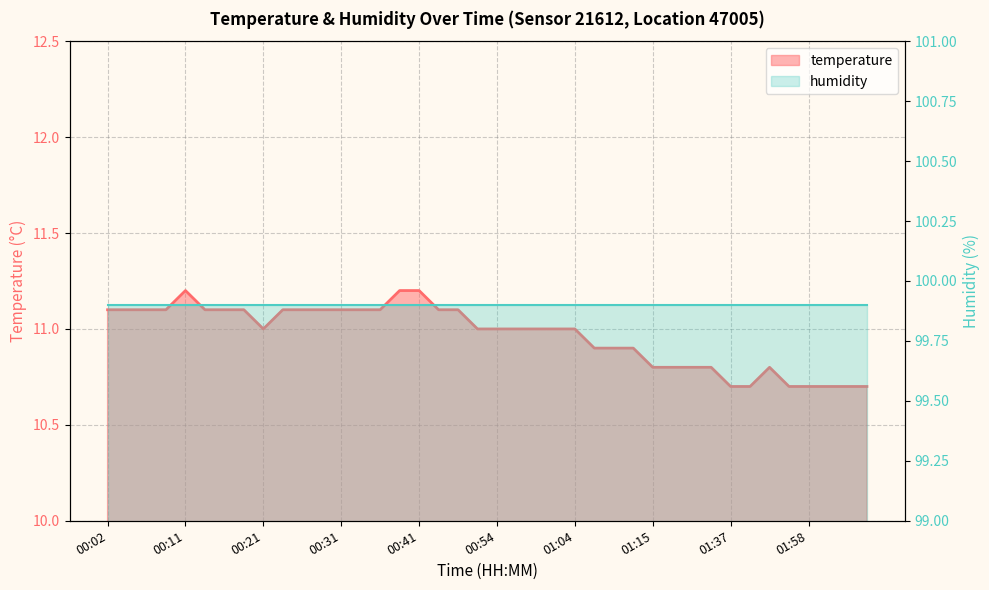

Does the chart have visible grid lines?

Yes